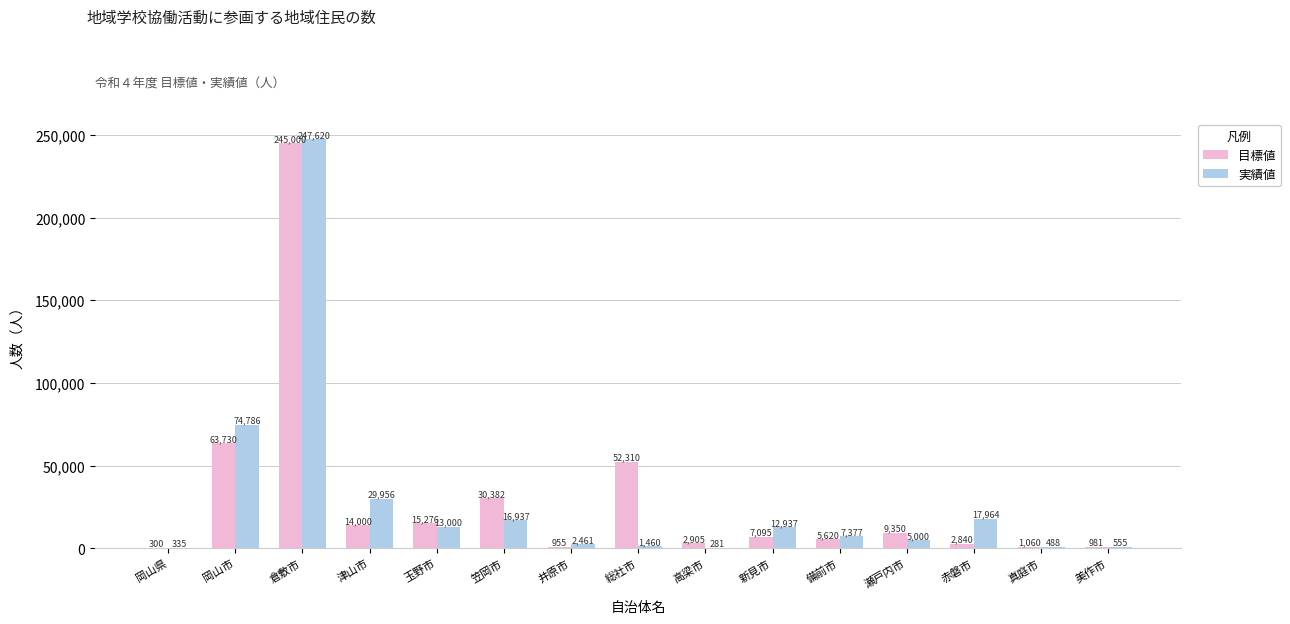

What are all the series names shown in the legend?

目標値, 実績値